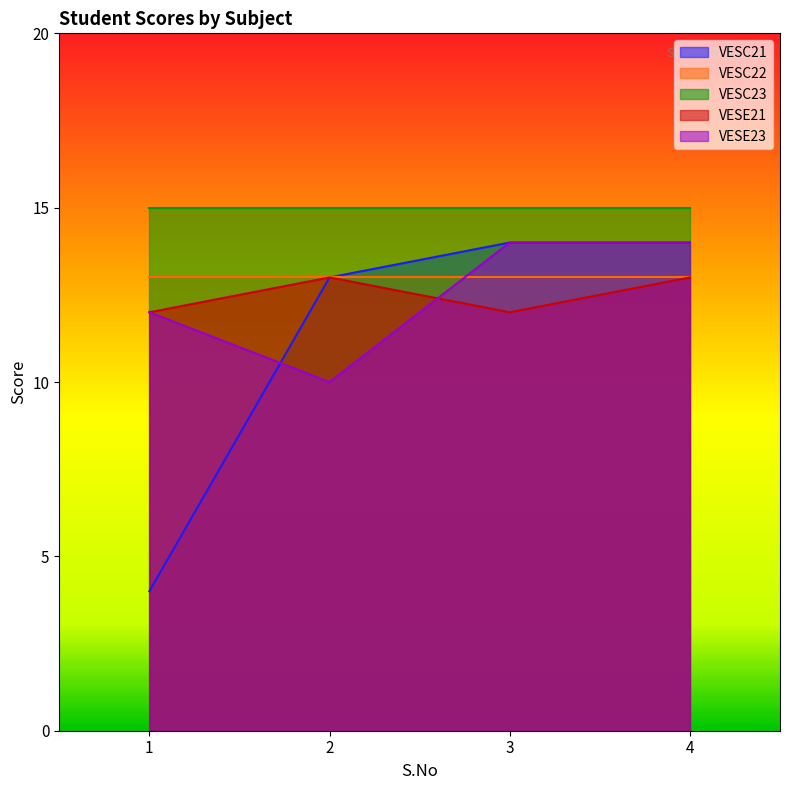

How many VESC21 values are between 13 and 14?

3